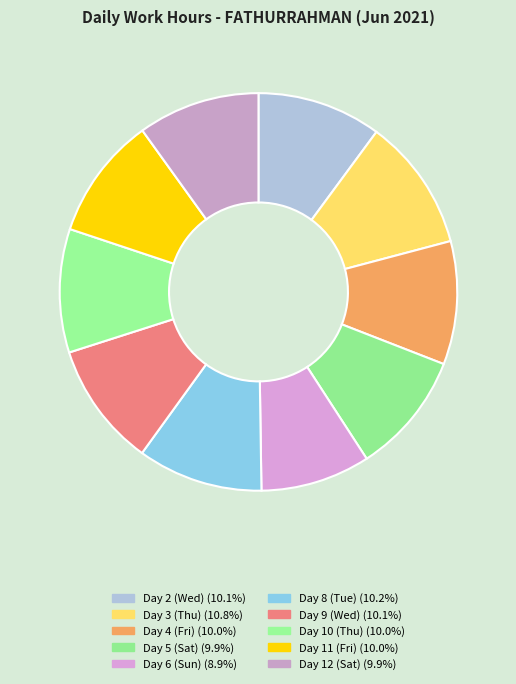

Which slice is the largest?

Day 3 (Thu)